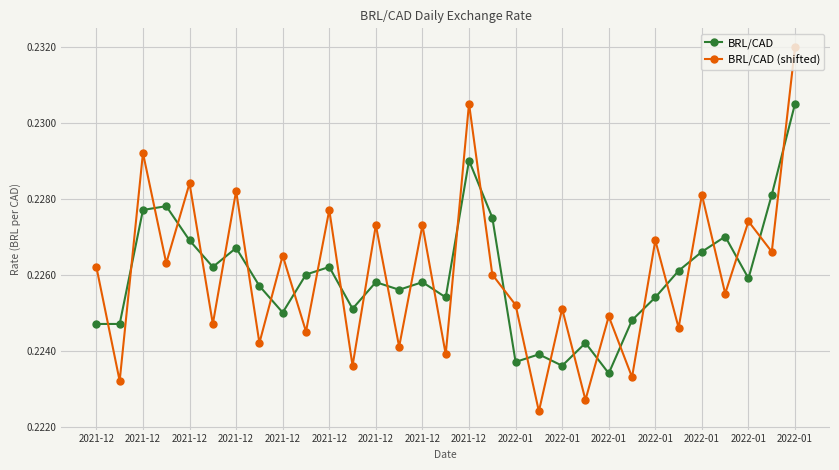

Rank the series by their maximum value, from highest to lowest.

BRL/CAD (shifted), BRL/CAD